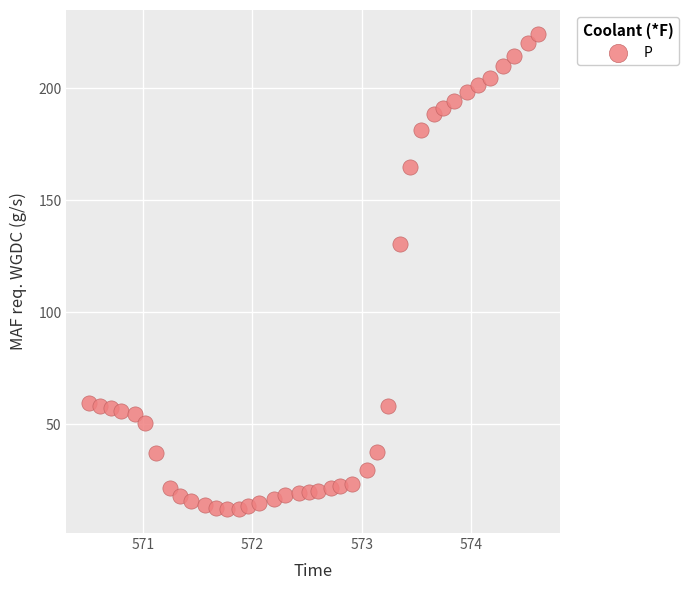

What Y value in the scatter plot is closest to 118?

130.3